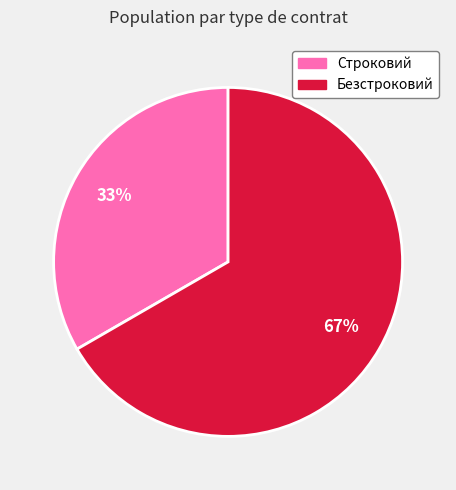

To the nearest percent, what is the average slice percentage?

50%